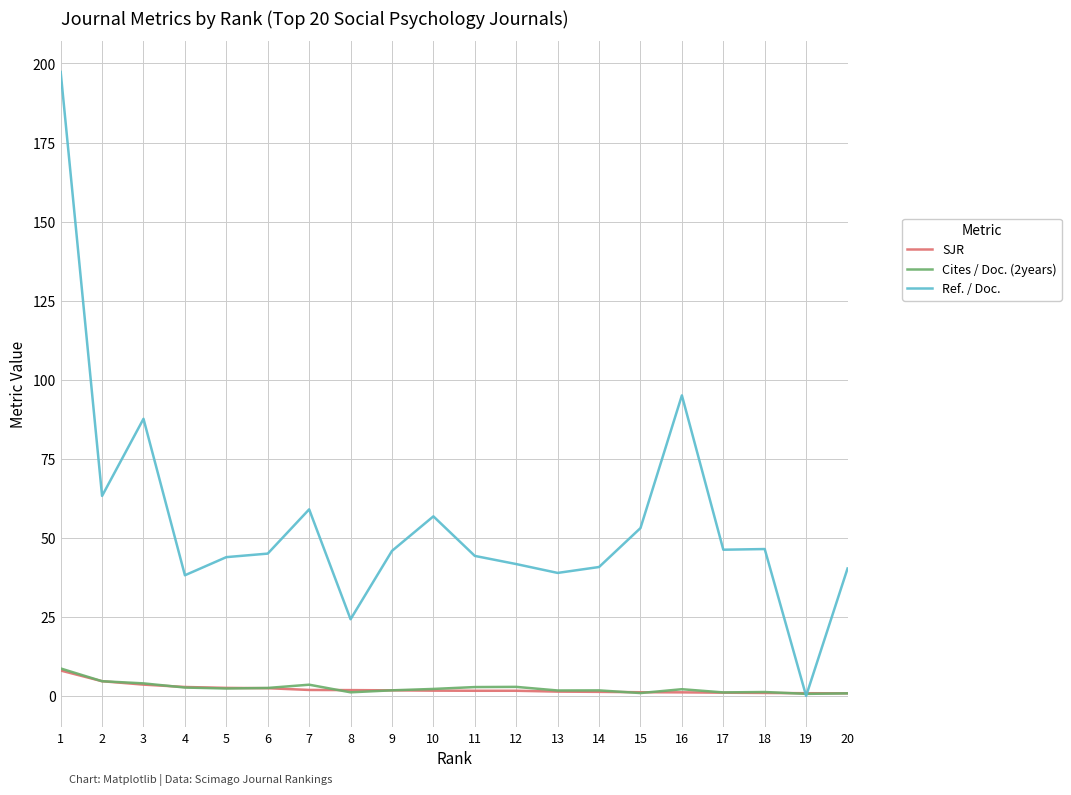

The SJR series shows 8.0 at 1. True or false?

True